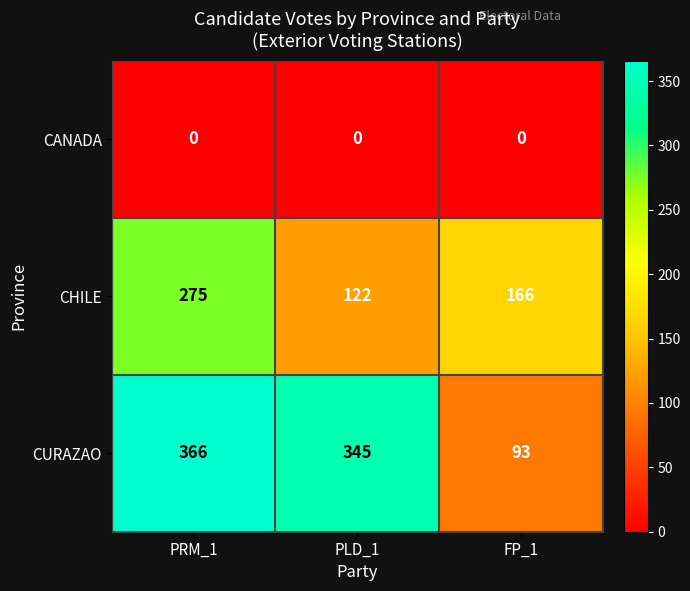

The value of CANADA at PRM_1 is 0. True or false?

True